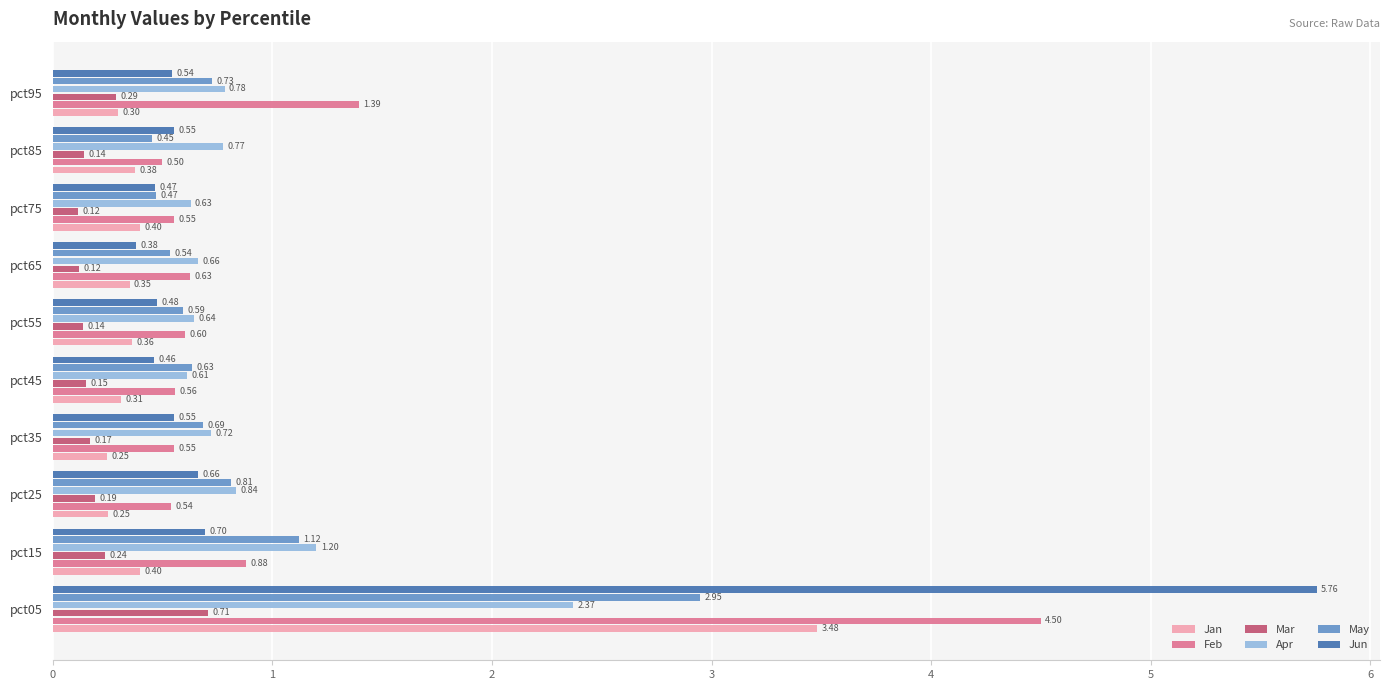

Which series has the widest spread of values?

Jun